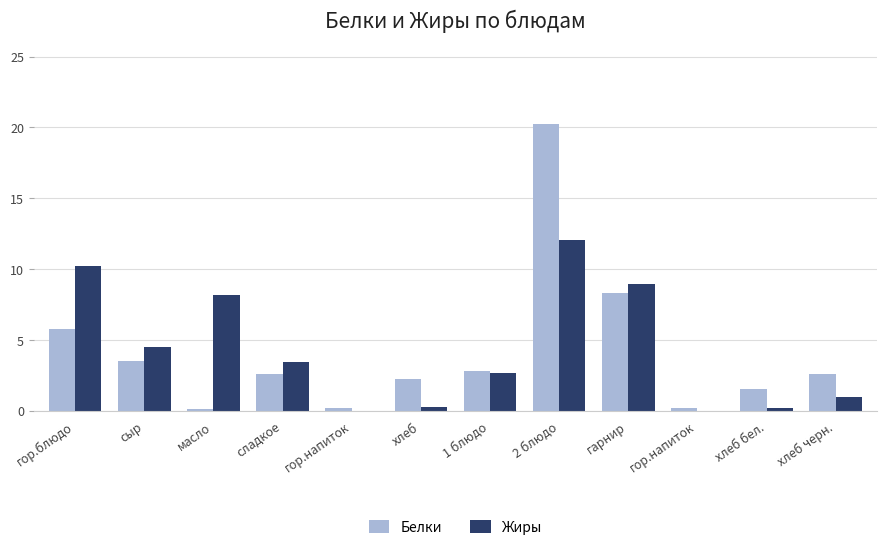

Is it true that Белки equals 2.3 at хлеб?

True